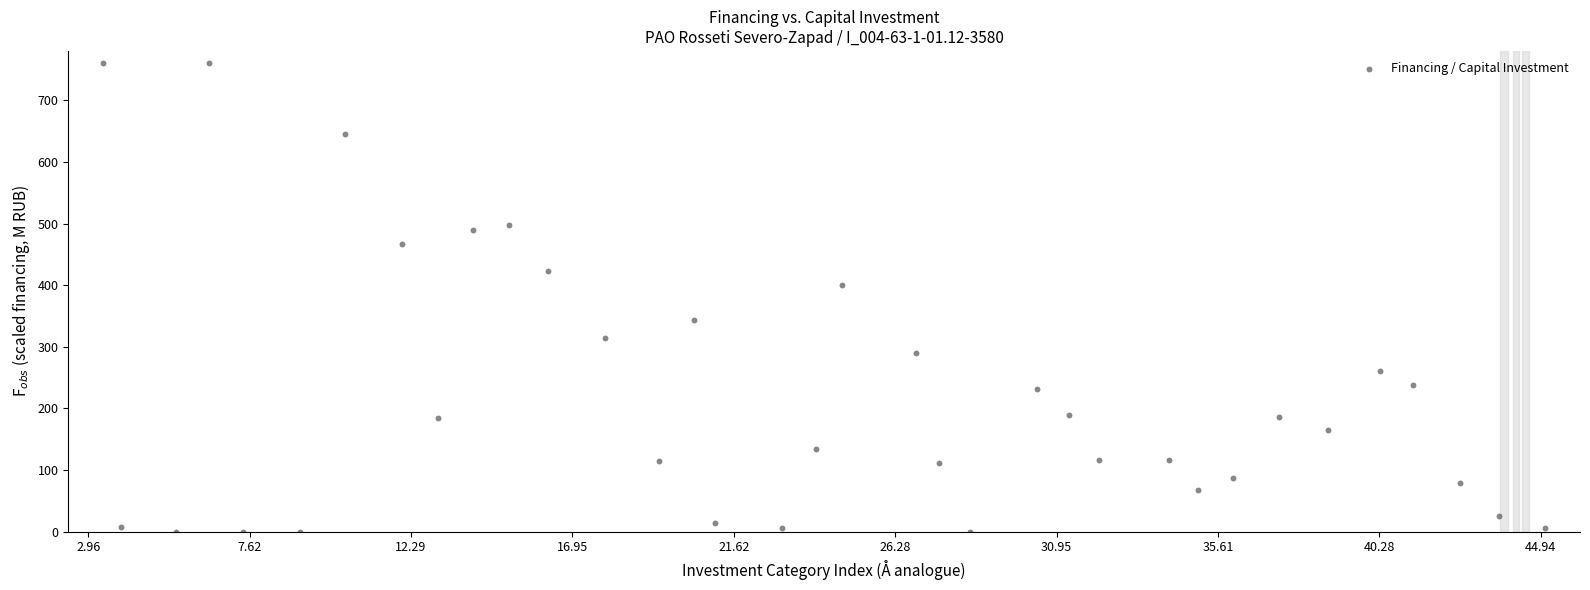

What Y value in the scatter plot is closest to 380?

400.5